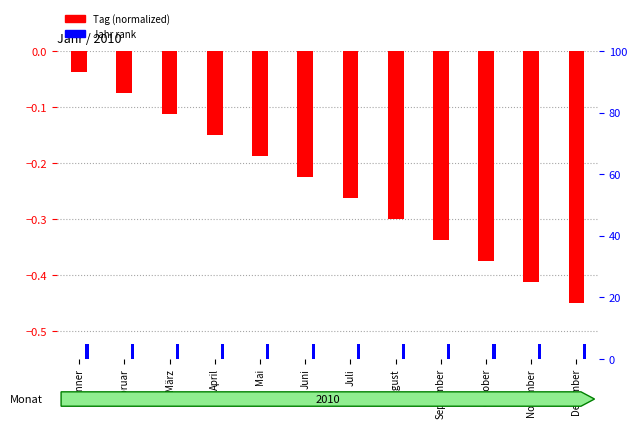

What is the label of the 3rd bar from the left?

März